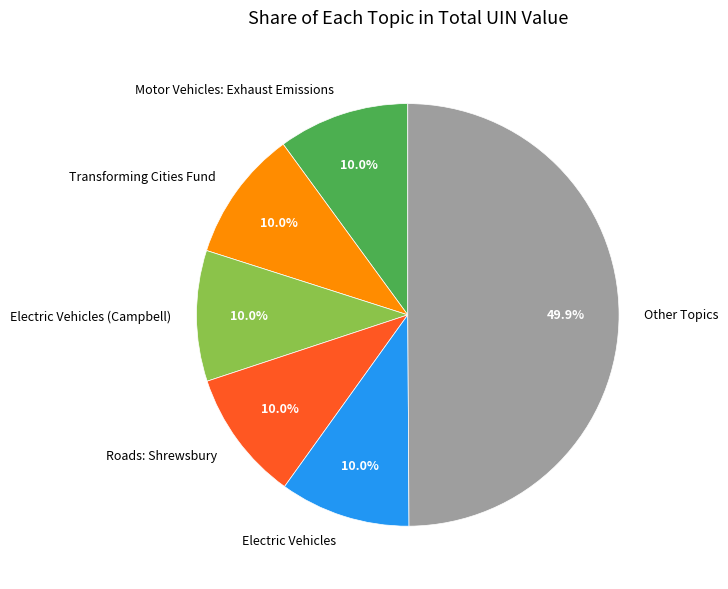

What is the ratio of the value at Electric Vehicles to the value at Motor Vehicles: Exhaust Emissions?

1.0